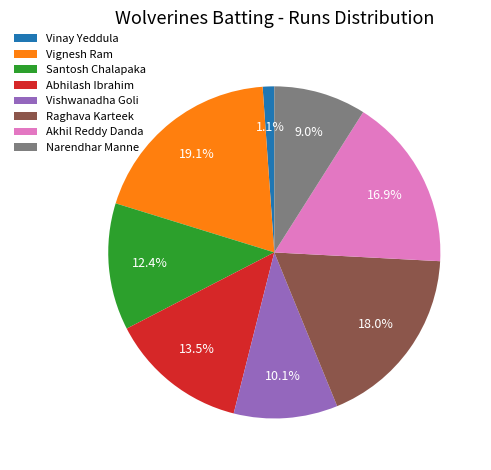

To the nearest percent, what percentage of the pie is Vishwanadha Goli?

10%